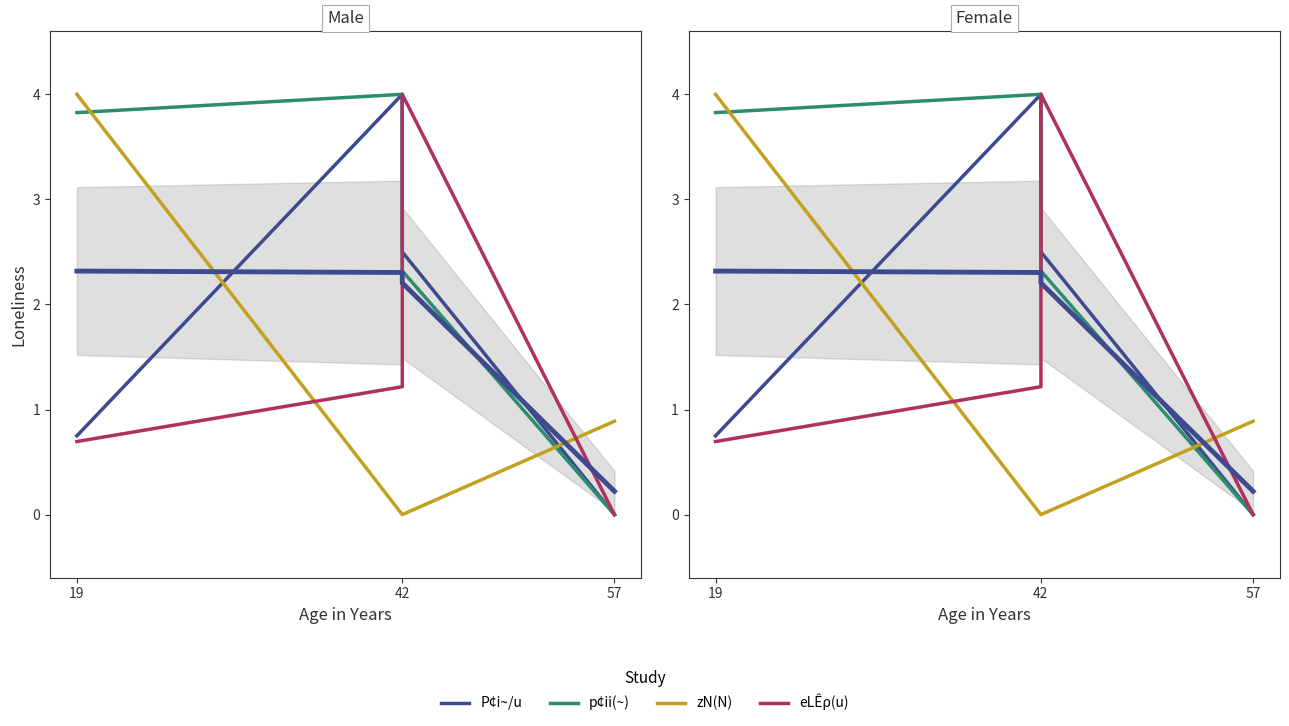

True or false: p¢ii(~) and zN(N) cross at least once.

True